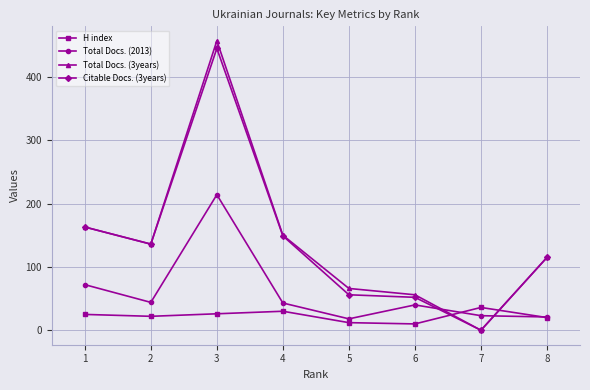

How many values in the Total Docs. (2013) series are below 43?

4